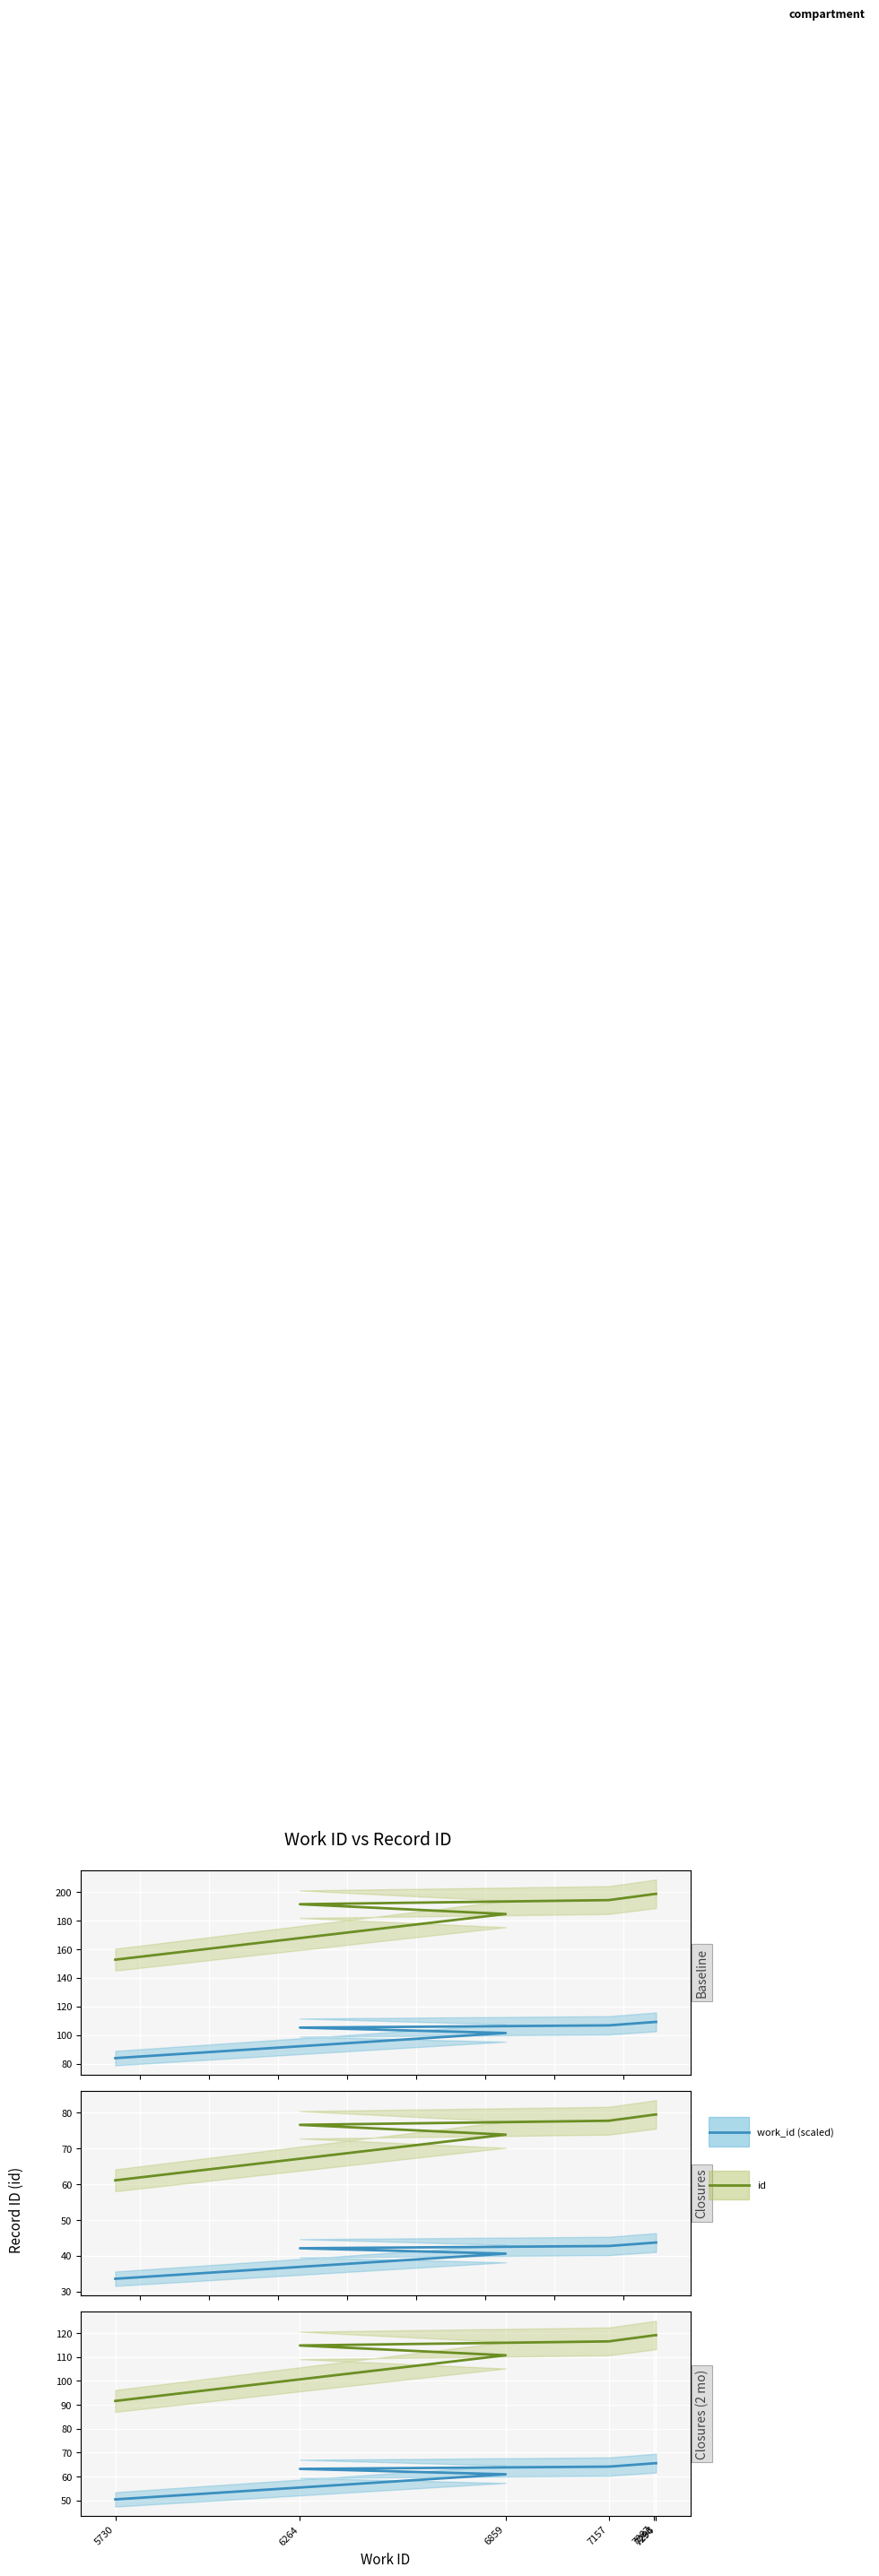

True or false: work_id (scaled) and id intersect in this chart.

False